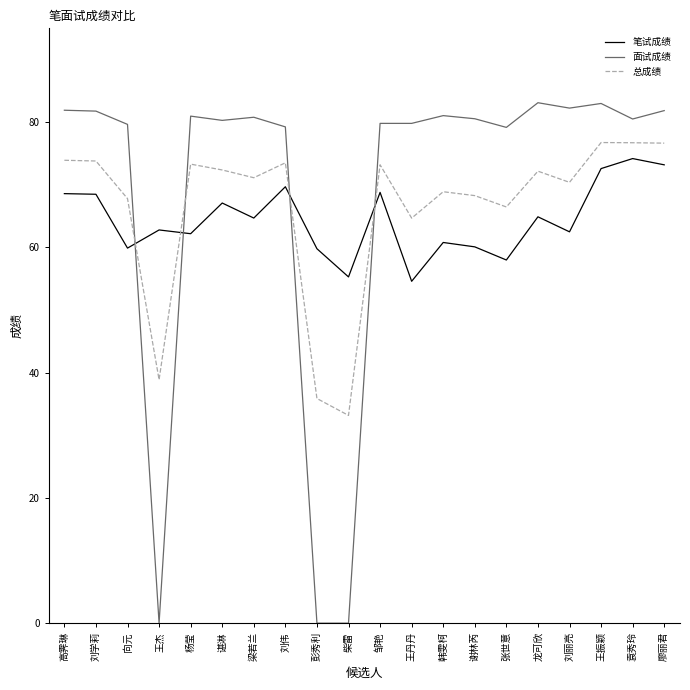

Does the chart have visible grid lines?

No